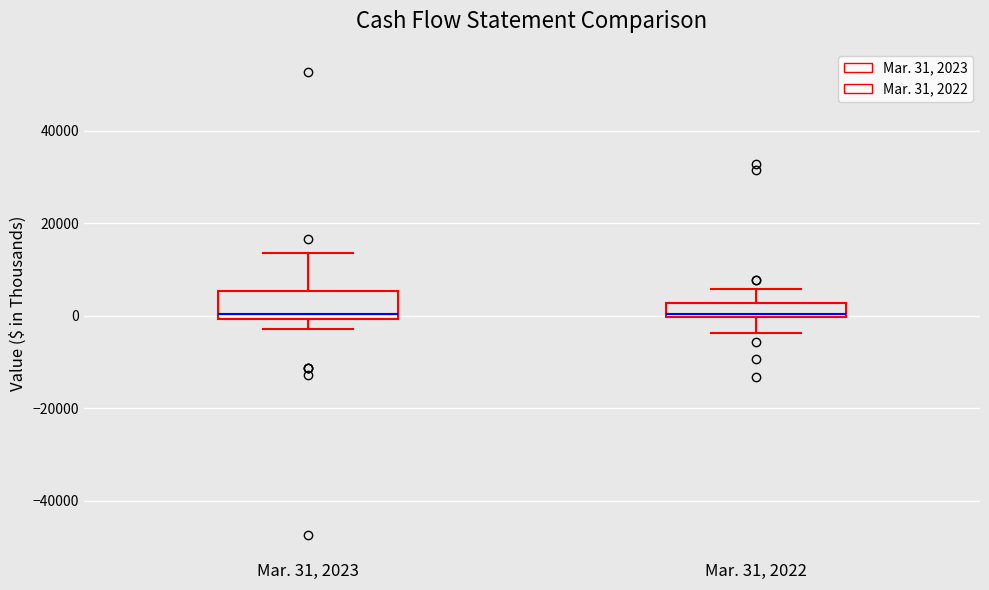

Reading left to right, transcribe this box plot: for each box, give where its median line is, the range the box spans, and where its two whiskers end, as read against the y-axis. The values are not printed on the chart, so give them approximately, as read against the axis.

Mar. 31, 2023: median 0 (just above the box's lower edge), box 0 to 6000, whiskers -2000 to 14000
Mar. 31, 2022: median 0 (just above the box's lower edge), box 0 to 2000, whiskers -4000 to 6000